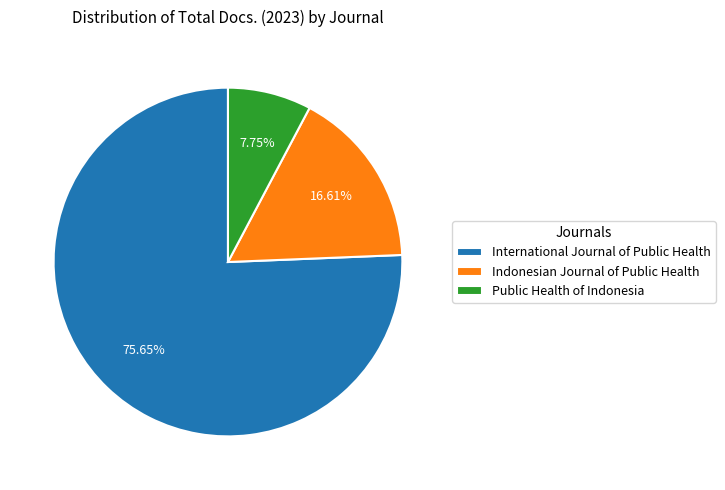

How much of the chart is everything except Indonesian Journal of Public Health?

83.4%